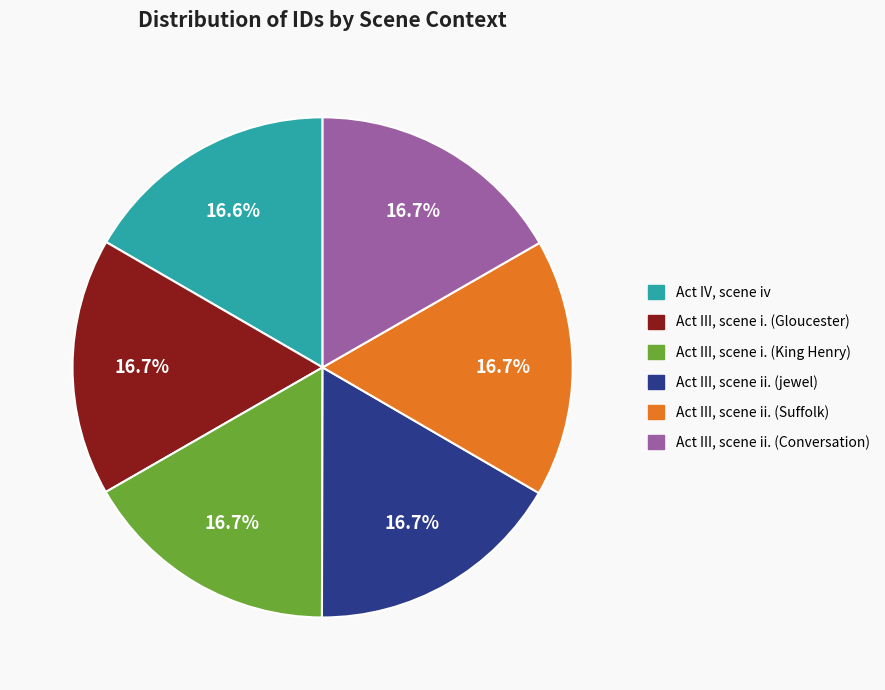

How many segments does this pie chart have?

6